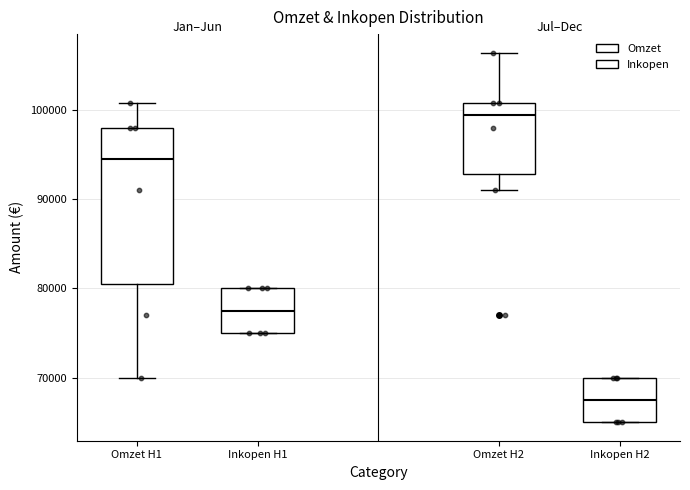

Which box's median line is the highest?

Omzet H2